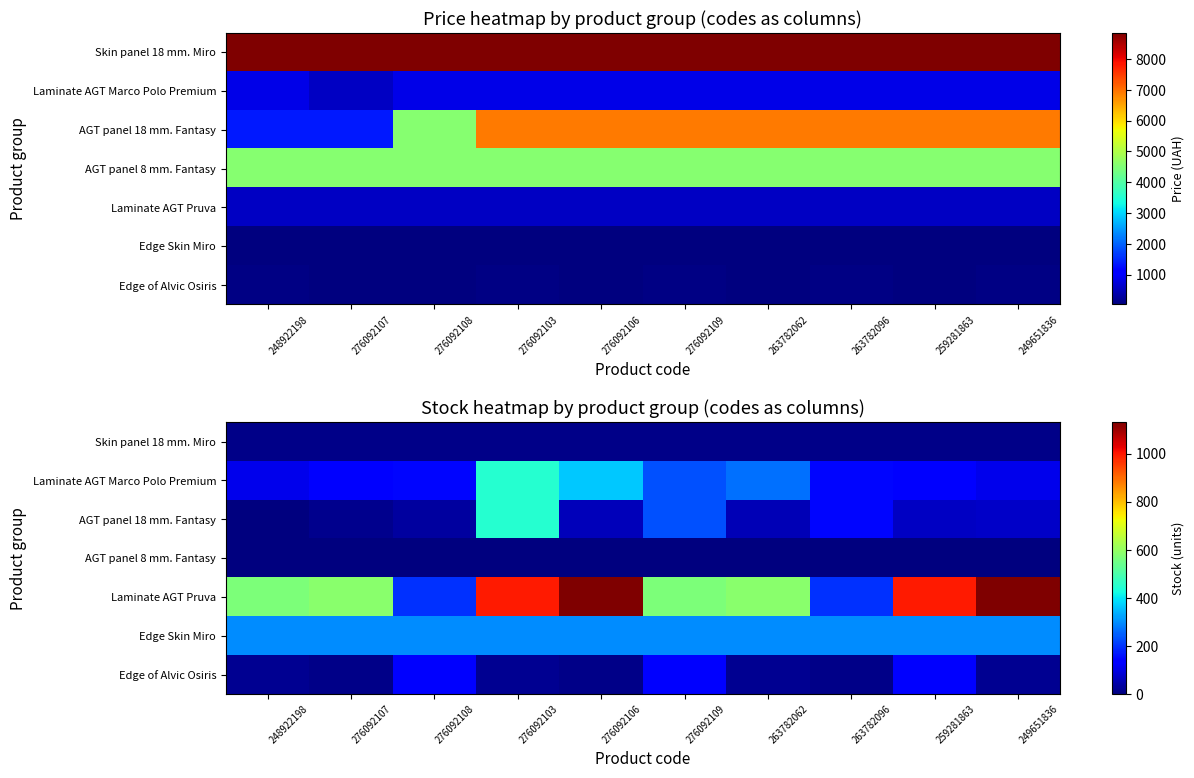

At which label does Laminate AGT Marco Polo Premium first exceed 149?

276092103